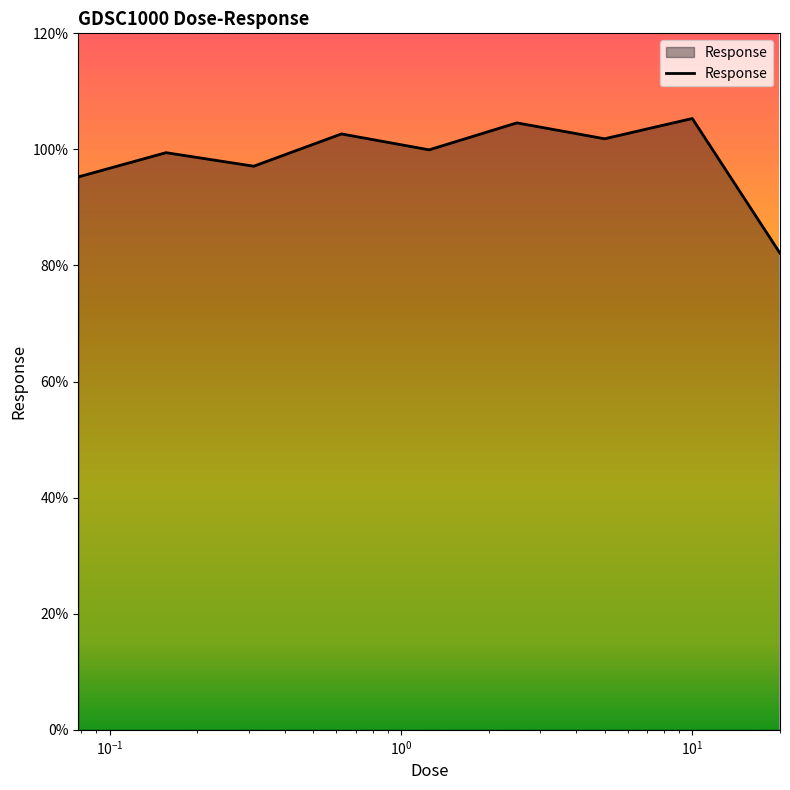

What is the minimum value shown in the chart?

82.1